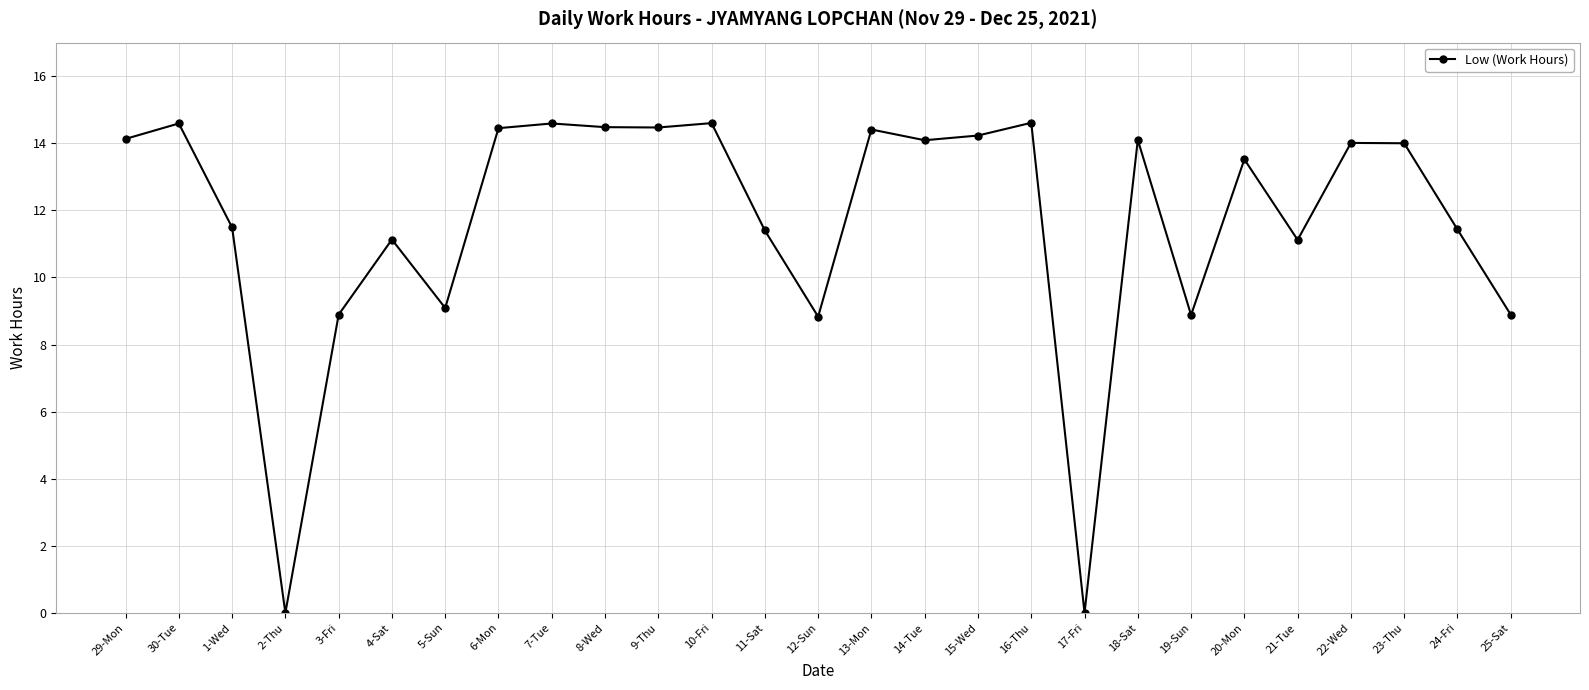

Does the chart have visible grid lines?

Yes